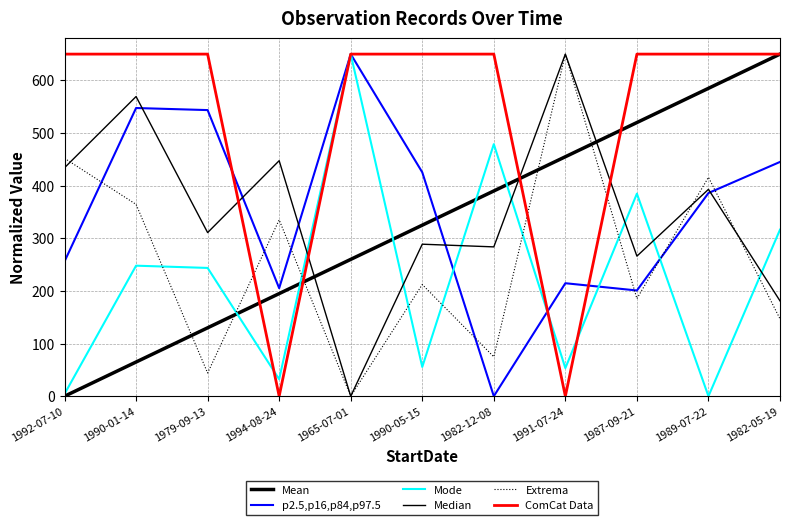

Reading left to right, list all the values displayed in this chart.

Mean: 1992-07-10=0.0	1990-01-14=65.0	1979-09-13=130.0	1994-08-24=195.0	1965-07-01=260.0	1990-05-15=325.0	1982-12-08=390.0	1991-07-24=455.0	1987-09-21=520.0	1989-07-22=585.0	1982-05-19=650.0
p2.5,p16,p84,p97.5: 1992-07-10=256.1	1990-01-14=547.6	1979-09-13=543.6	1994-08-24=205.2	1965-07-01=650.0	1990-05-15=425.5	1982-12-08=0.0	1991-07-24=214.7	1987-09-21=200.9	1989-07-22=386.1	1982-05-19=445.2
Mode: 1992-07-10=4.3	1990-01-14=248.0	1979-09-13=243.8	1994-08-24=32.2	1965-07-01=650.0	1990-05-15=55.6	1982-12-08=478.9	1991-07-24=53.5	1987-09-21=384.9	1989-07-22=0.0	1982-05-19=316.4
Median: 1992-07-10=434.1	1990-01-14=569.4	1979-09-13=310.9	1994-08-24=447.5	1965-07-01=0.0	1990-05-15=288.8	1982-12-08=283.7	1991-07-24=650.0	1987-09-21=266.2	1989-07-22=393.1	1982-05-19=181.2
Extrema: 1992-07-10=452.0	1990-01-14=364.5	1979-09-13=44.2	1994-08-24=335.1	1965-07-01=0.0	1990-05-15=212.2	1982-12-08=74.8	1991-07-24=650.0	1987-09-21=185.4	1989-07-22=416.0	1982-05-19=147.0
ComCat Data: 1992-07-10=650.0	1990-01-14=650.0	1979-09-13=650.0	1994-08-24=0.0	1965-07-01=650.0	1990-05-15=650.0	1982-12-08=650.0	1991-07-24=0.0	1987-09-21=650.0	1989-07-22=650.0	1982-05-19=650.0